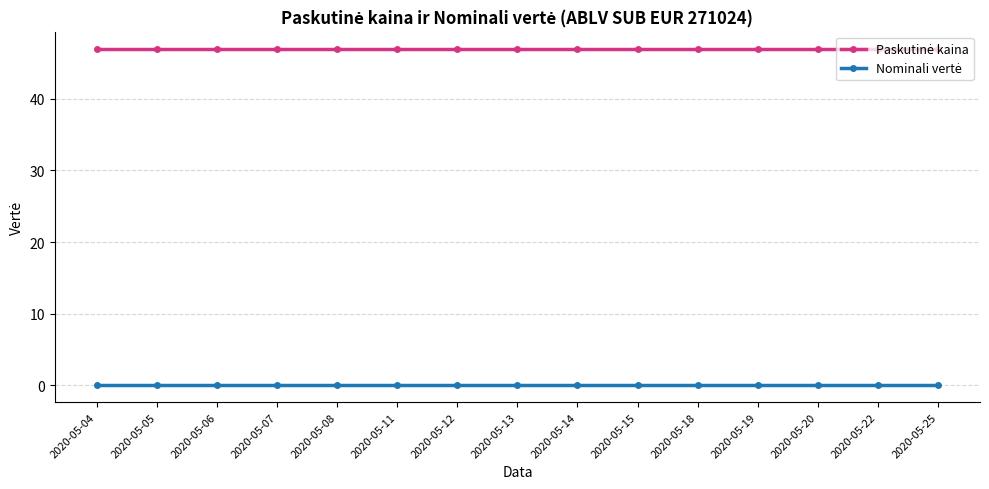

At how many categories does at least one series exceed 21?

15